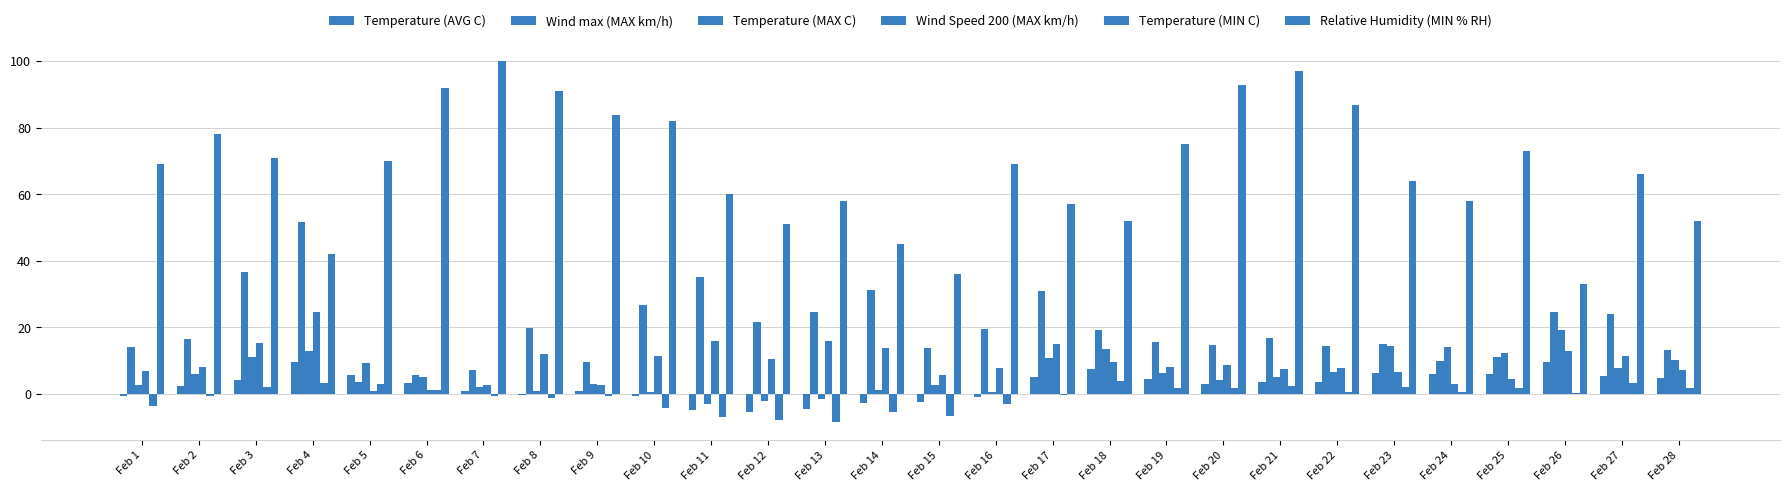

How many data points does each series have?

28